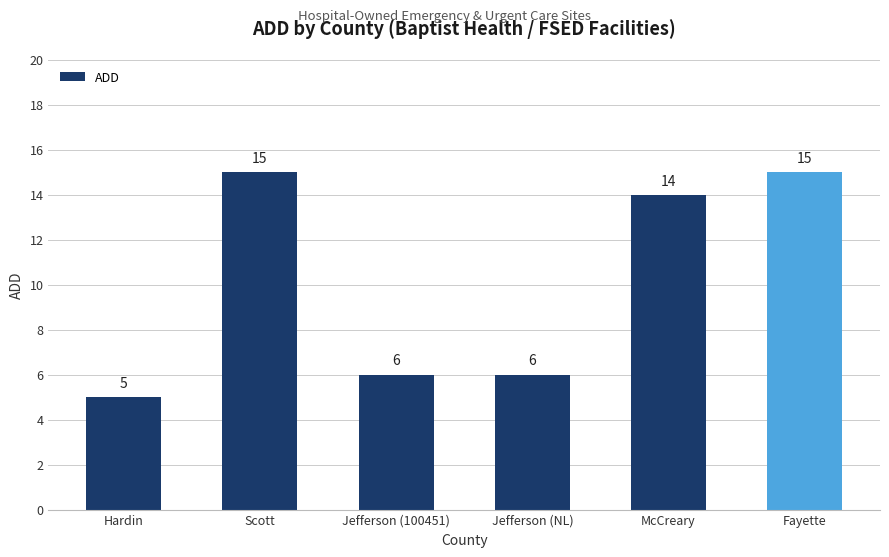

What is the value of the 6th bar from the left?

15